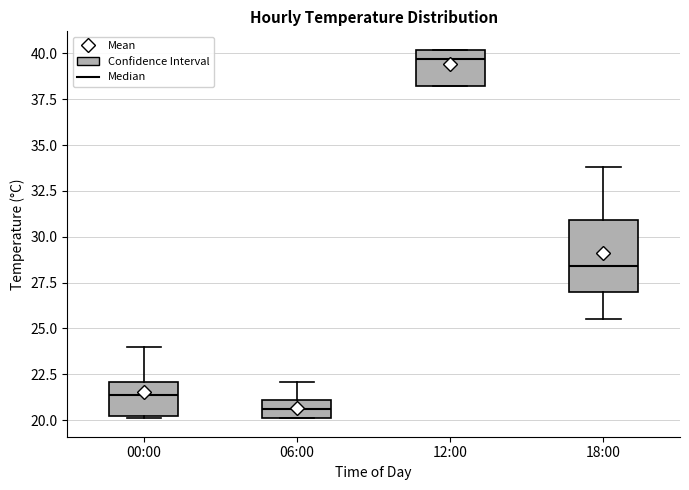

Which box's median line is the lowest?

06:00